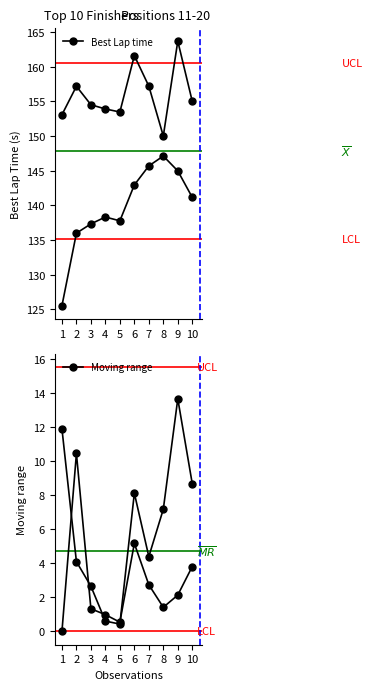

At which category does Moving range reach its first local valley?

5